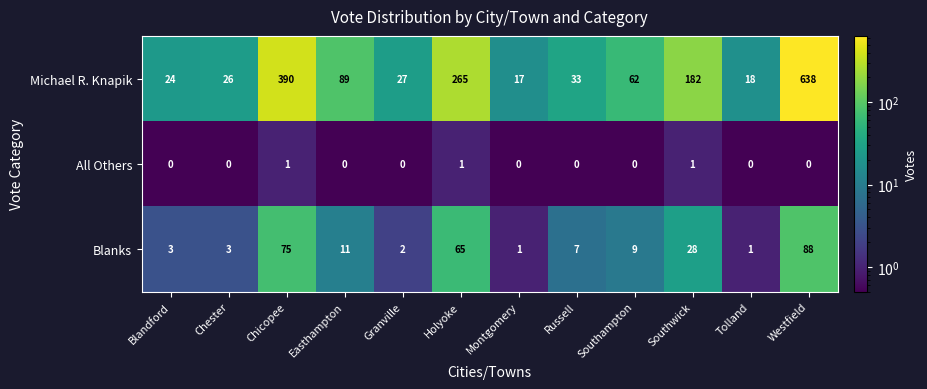

Which category has the highest value across all series?

Westfield